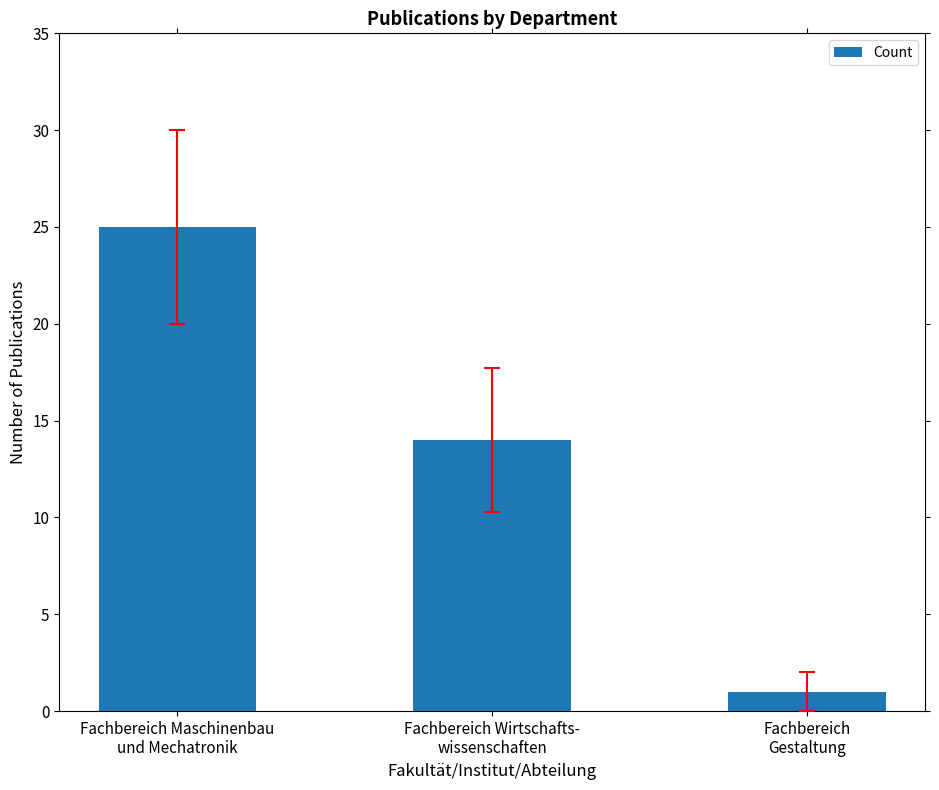

What position from the left is Fachbereich Maschinenbau
und Mechatronik?

1